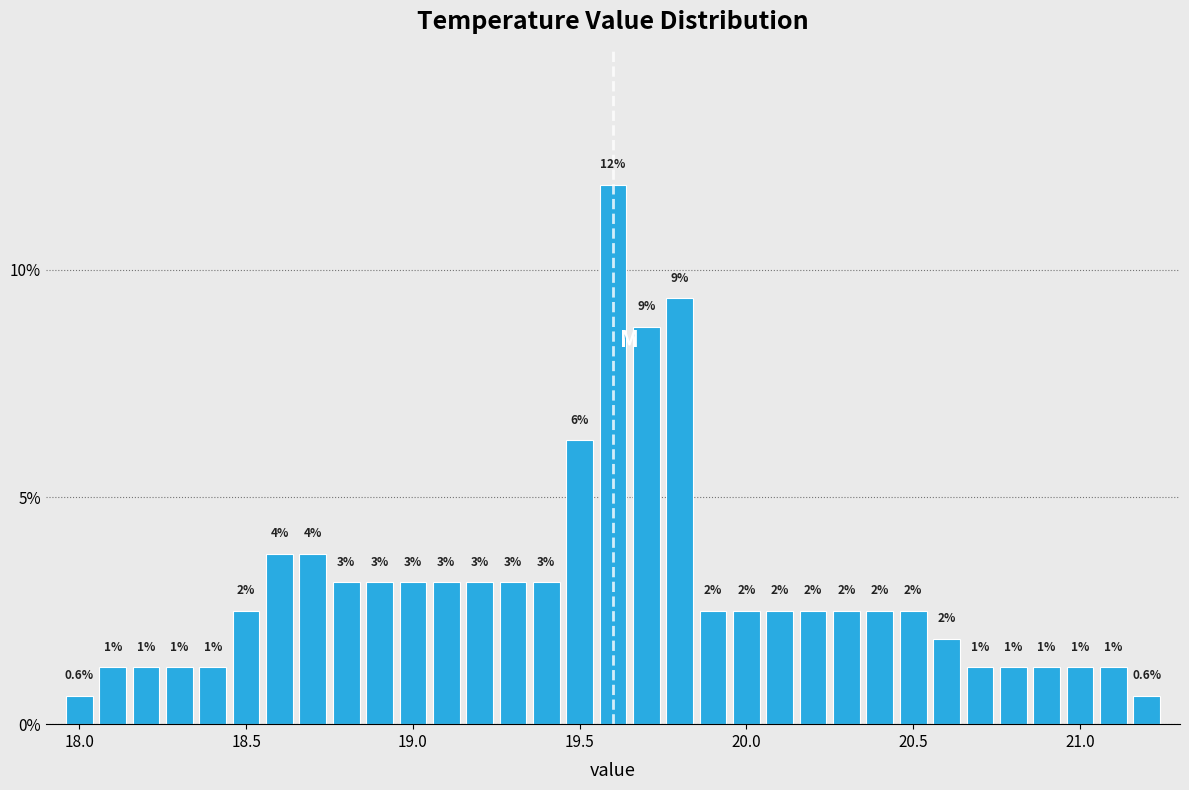

Read against the x-axis, roughly where is the centre of the tallest bar?

19.60